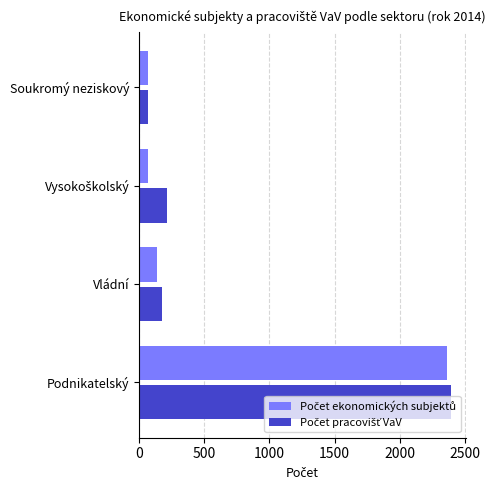

At which category does the chart reach its peak across all series?

Podnikatelský